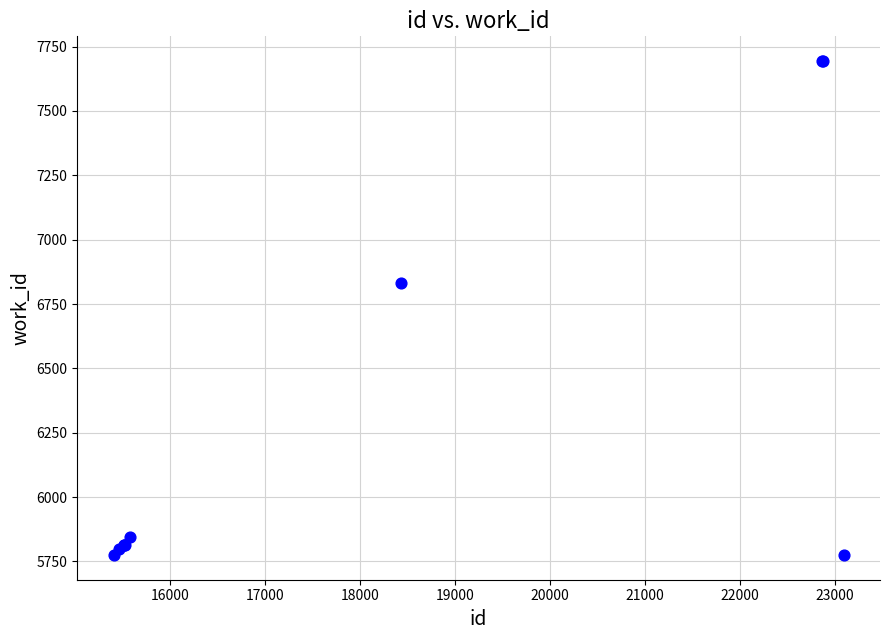

What Y value in the scatter plot is closest to 6734?

6833